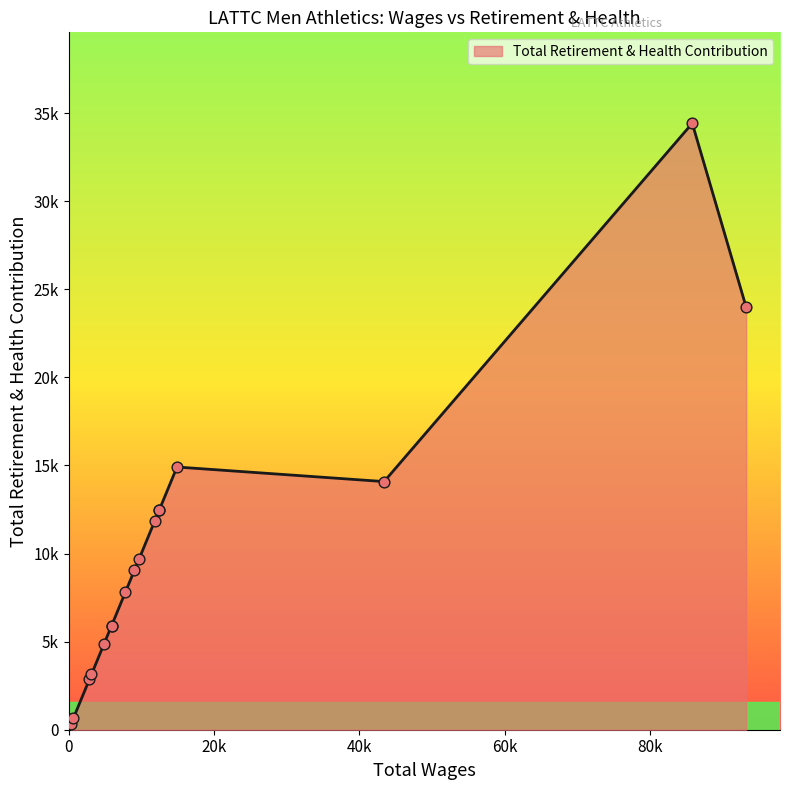

What is the change in value from 12449.0 to 9048.0?

-3401